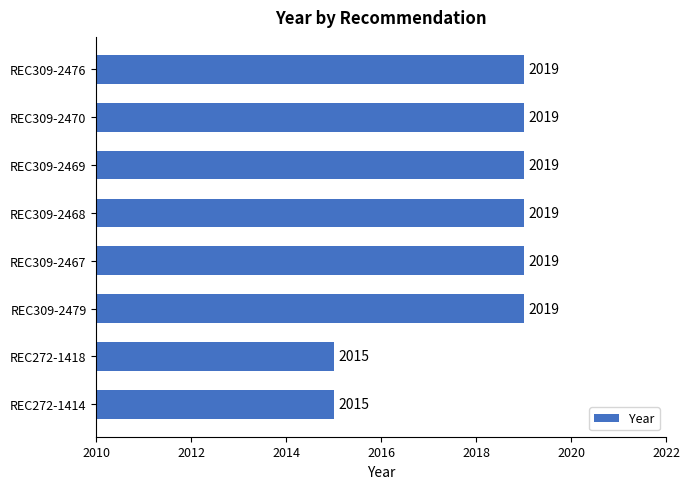

How many bars are there in total?

8